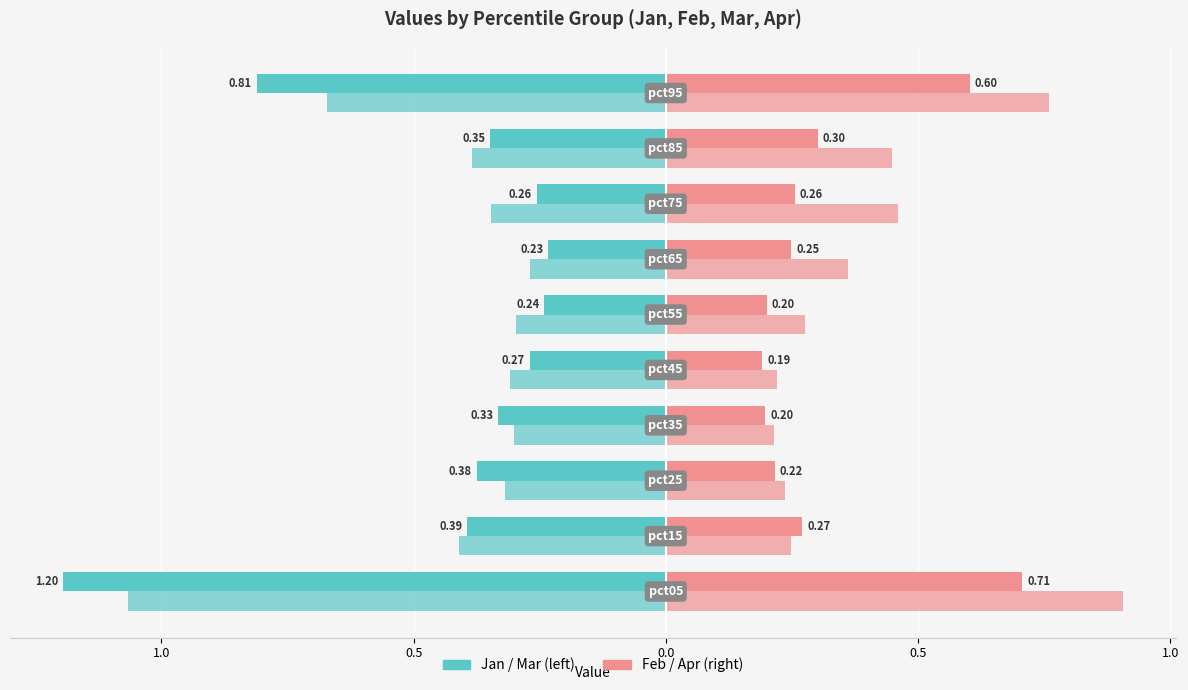

How many data points does each series have?

10